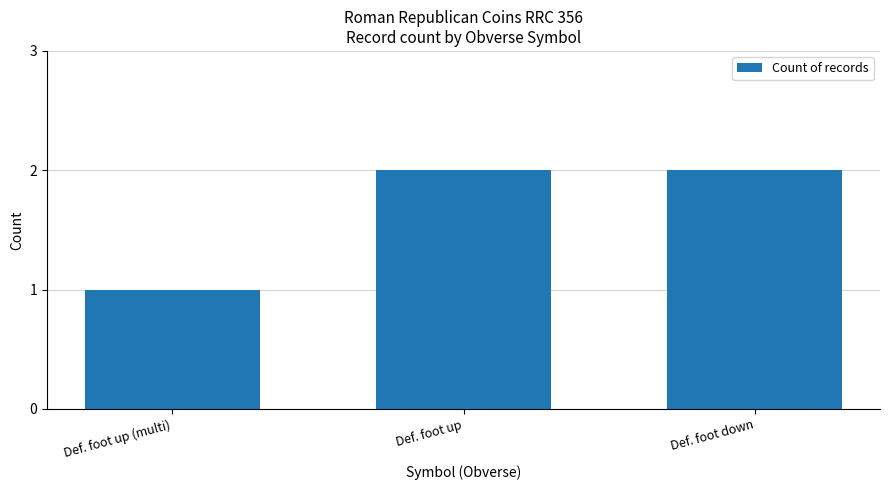

Approximately how many times larger is the value at Def. foot up compared to Def. foot down?

1.0